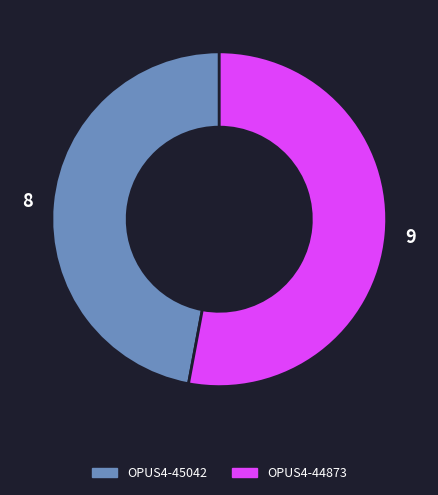

What is the ratio of the value at OPUS4-44873 to the value at OPUS4-45042?

1.1